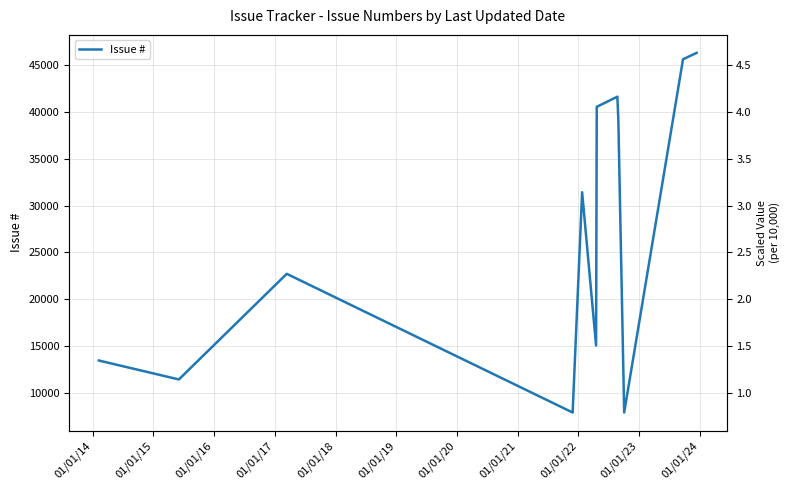

What is the minimum value shown in the chart?

7859